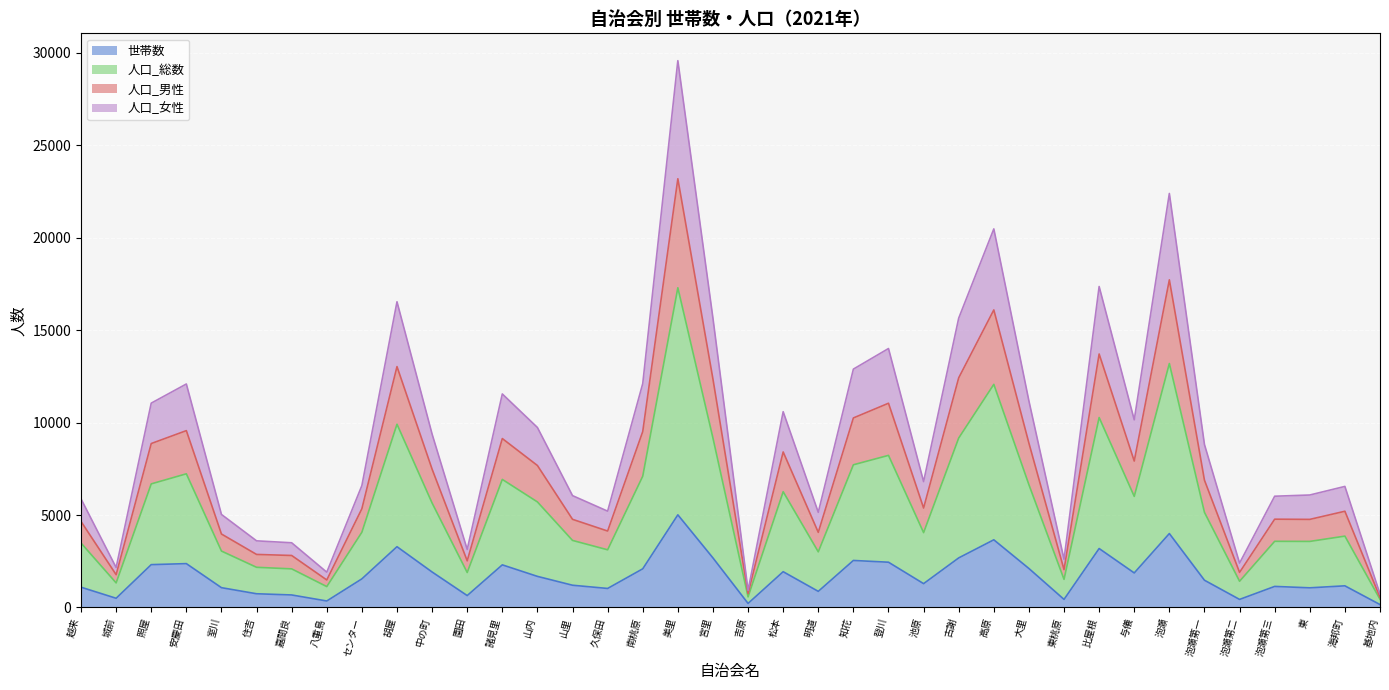

Which category has the highest value in the 世帯数 series?

美里